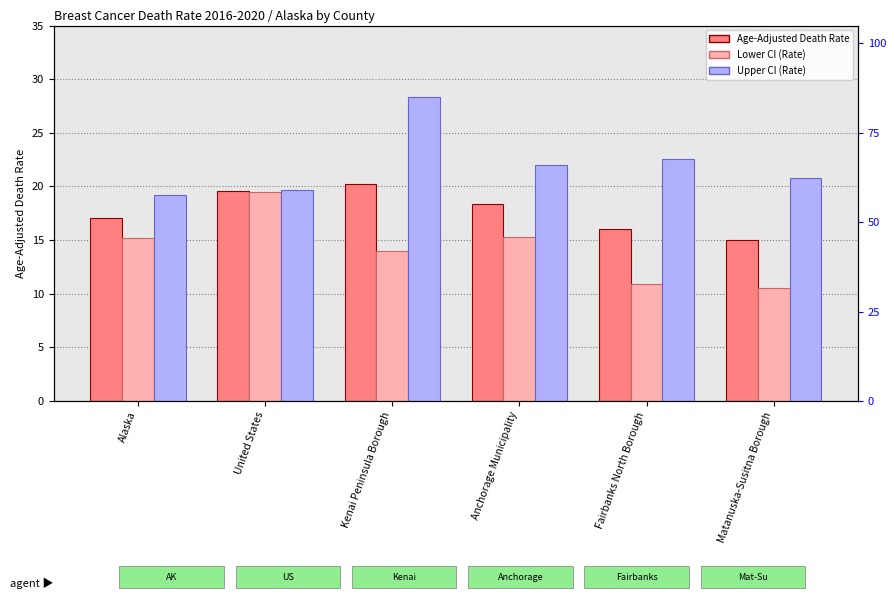

What are all the series names shown in the legend?

Age-Adjusted Death Rate, Lower CI (Rate), Upper CI (Rate)